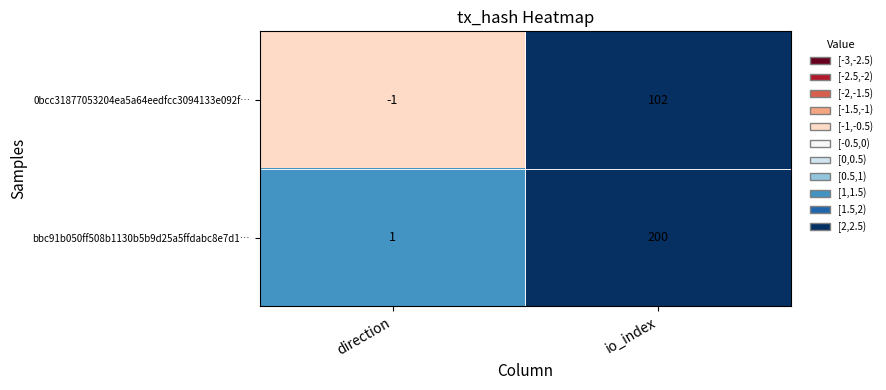

What value does the bbc91b050ff508b1130b5b9d25a5ffdabc8e7d1… series have at io_index, to the nearest 10?

200